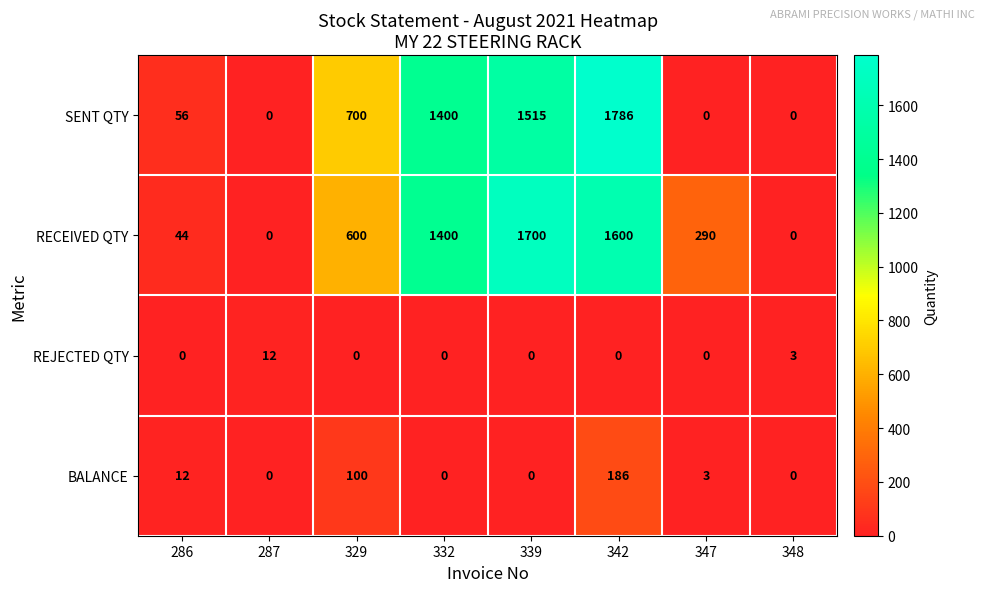

Count the number of categories in the chart.

8